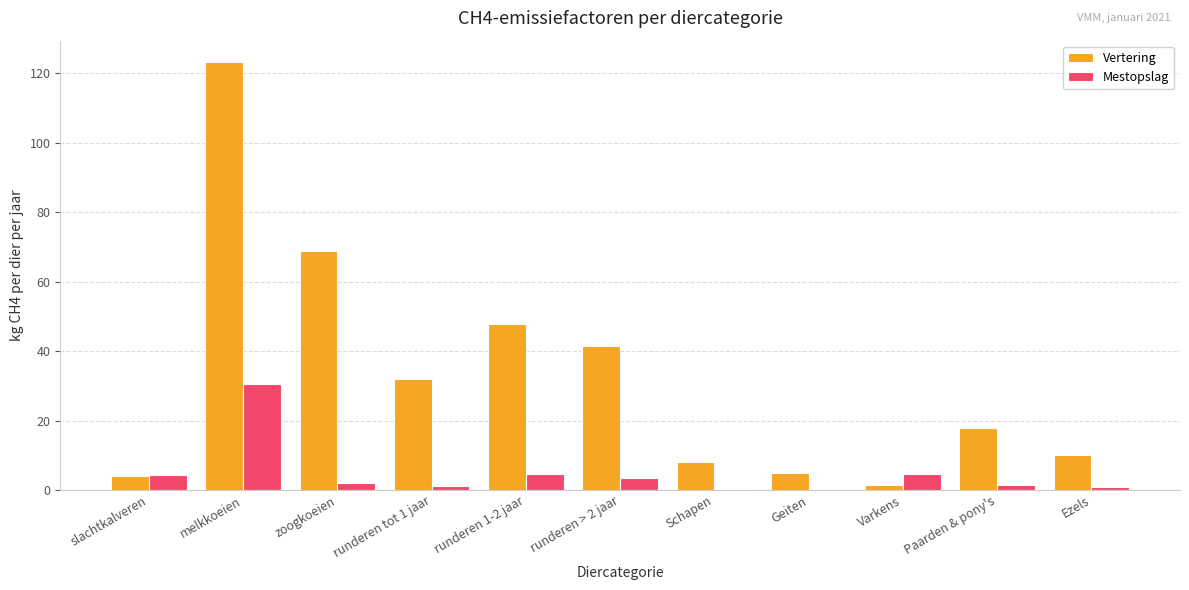

Read the Mestopslag value at zoogkoeien.

1.9